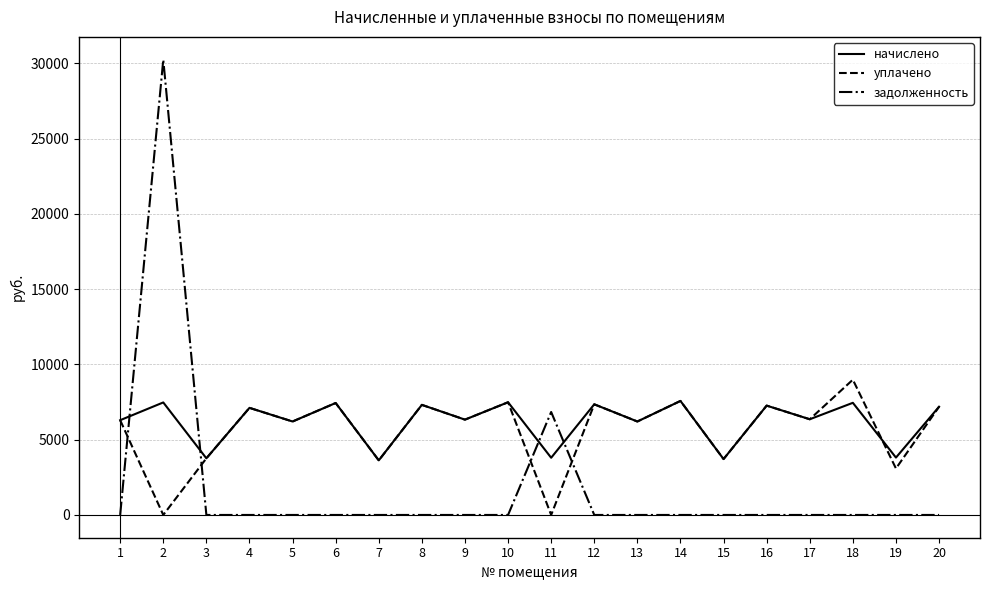

Which series ends up on top after the final intersection of задолженность and начислено?

начислено